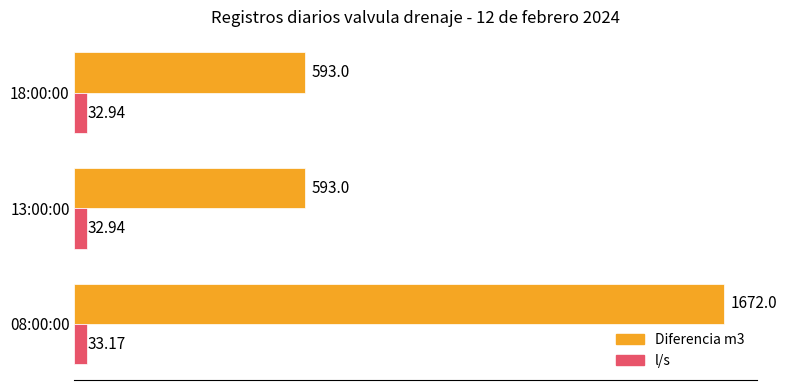

Count the number of categories in the chart.

3